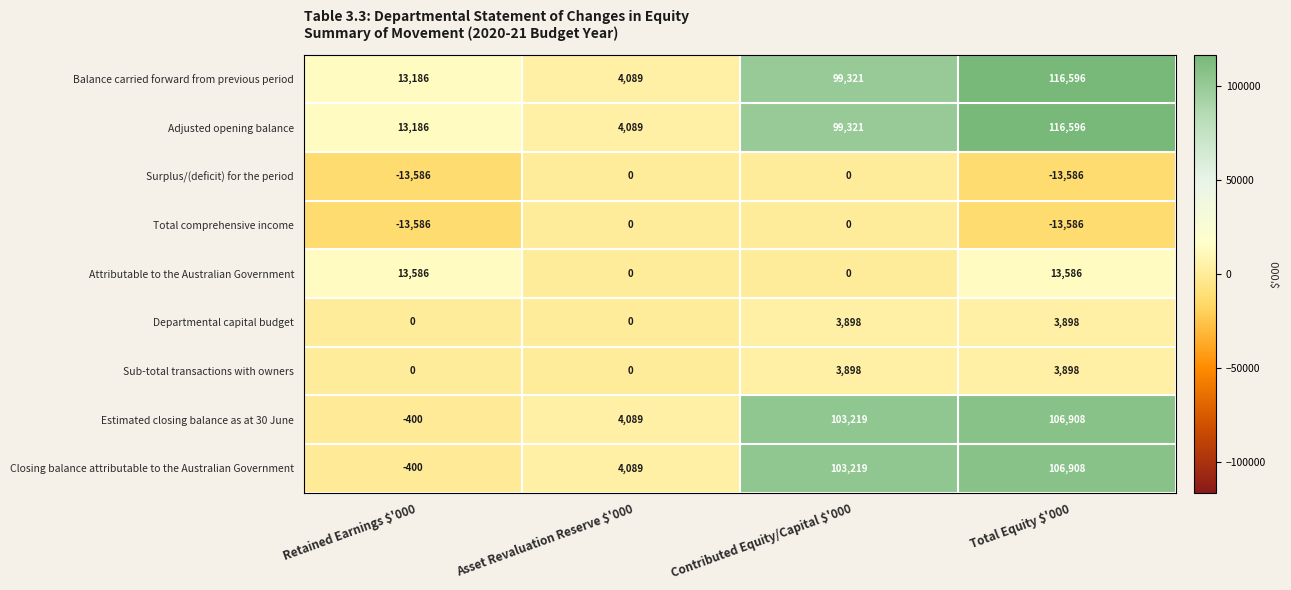

The value of Surplus/(deficit) for the period at Total Equity $'000 is -7588. True or false?

False